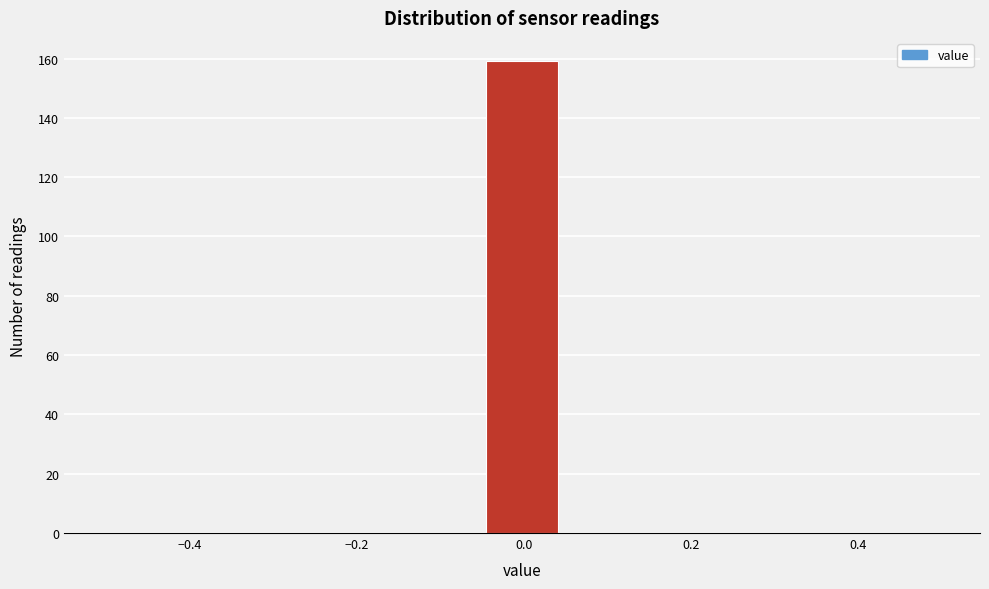

Reading left to right, transcribe this chart: for each bar, give the range it covers on the x-axis and its height. Neither the bar edges nor the heights are printed on the chart, so give them approximately, as read against the axes.

-0.50 to -0.40: 0
-0.40 to -0.32: 0
-0.32 to -0.22: 0
-0.22 to -0.14: 0
-0.14 to -0.04: 0
-0.04 to 0.04: 160
0.04 to 0.14: 0
0.14 to 0.22: 0
0.22 to 0.32: 0
0.32 to 0.40: 0
0.40 to 0.50: 0